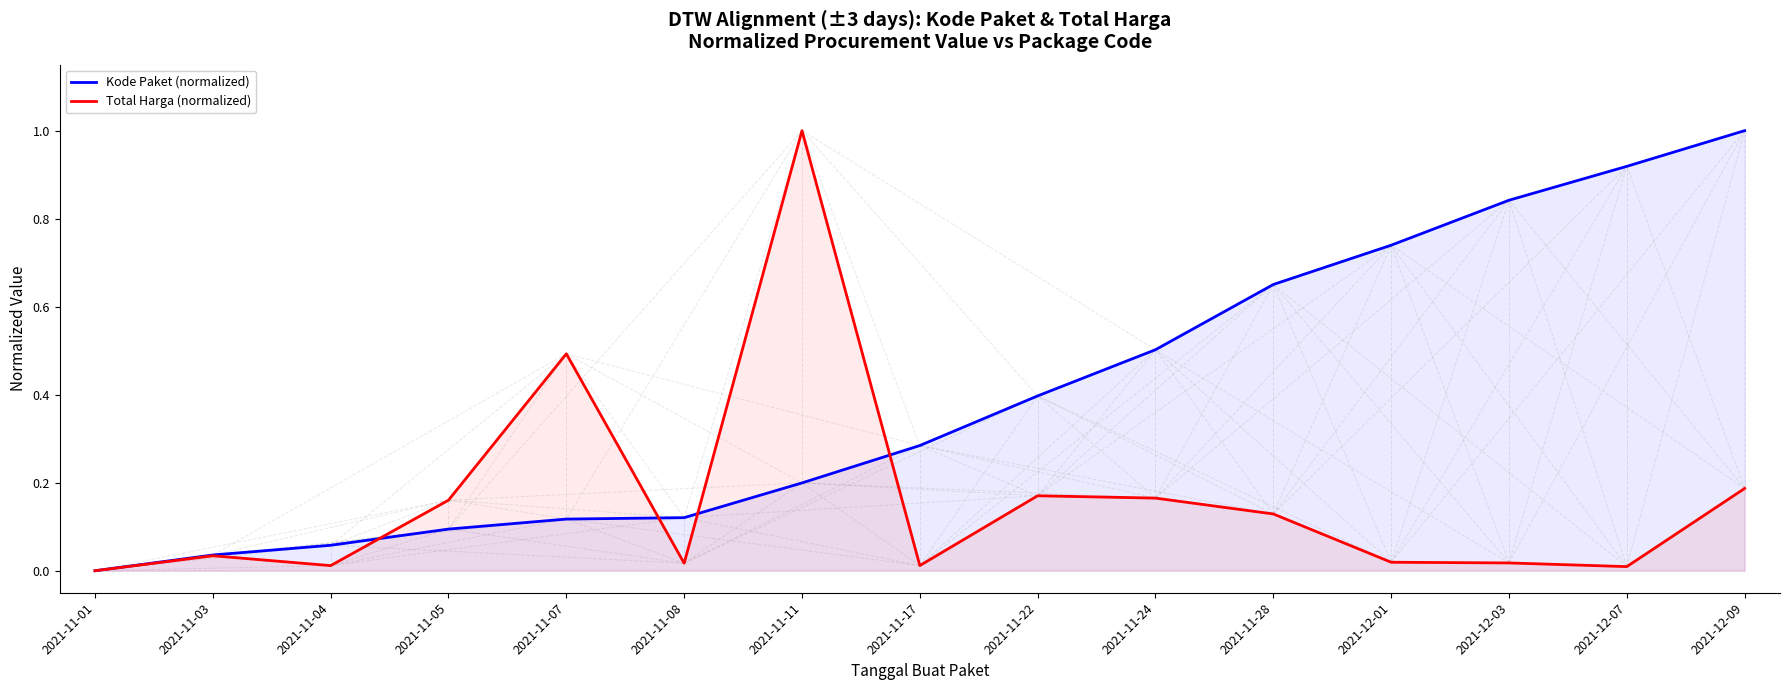

Rank the series at 2021-12-09 from highest to lowest value.

Kode Paket (normalized), Total Harga (normalized)